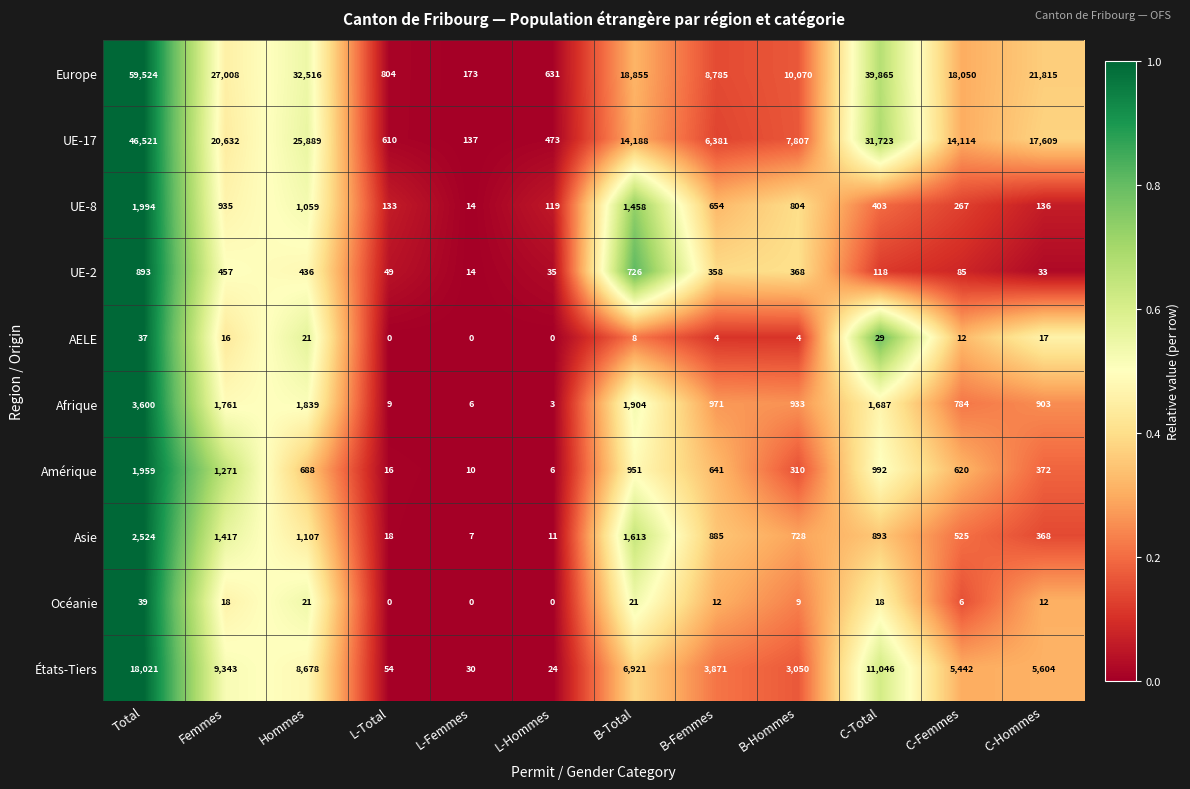

What is the highest value of the Asie series?

2524